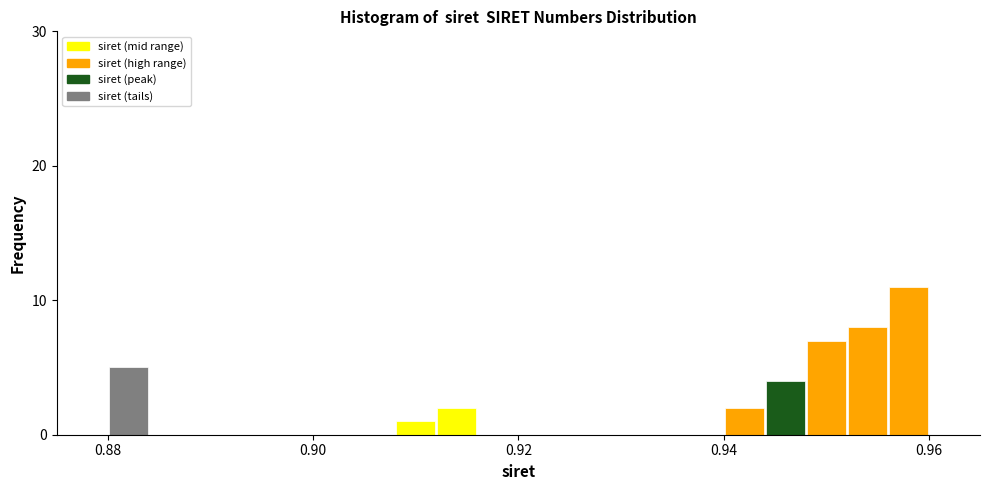

Around what value on the x-axis is the tallest bar? Give the approximate position of its centre, as read against the axis.

0.958